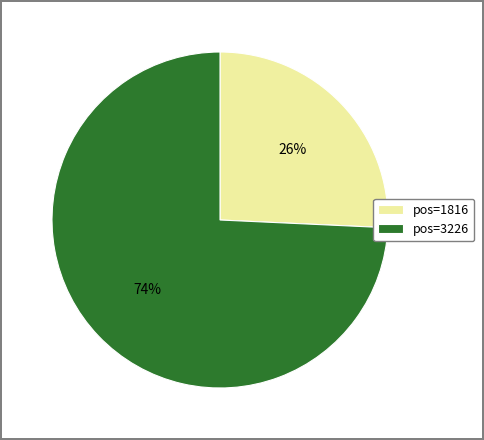

Is the sum of pos=1816 and pos=3226 greater than half?

Yes